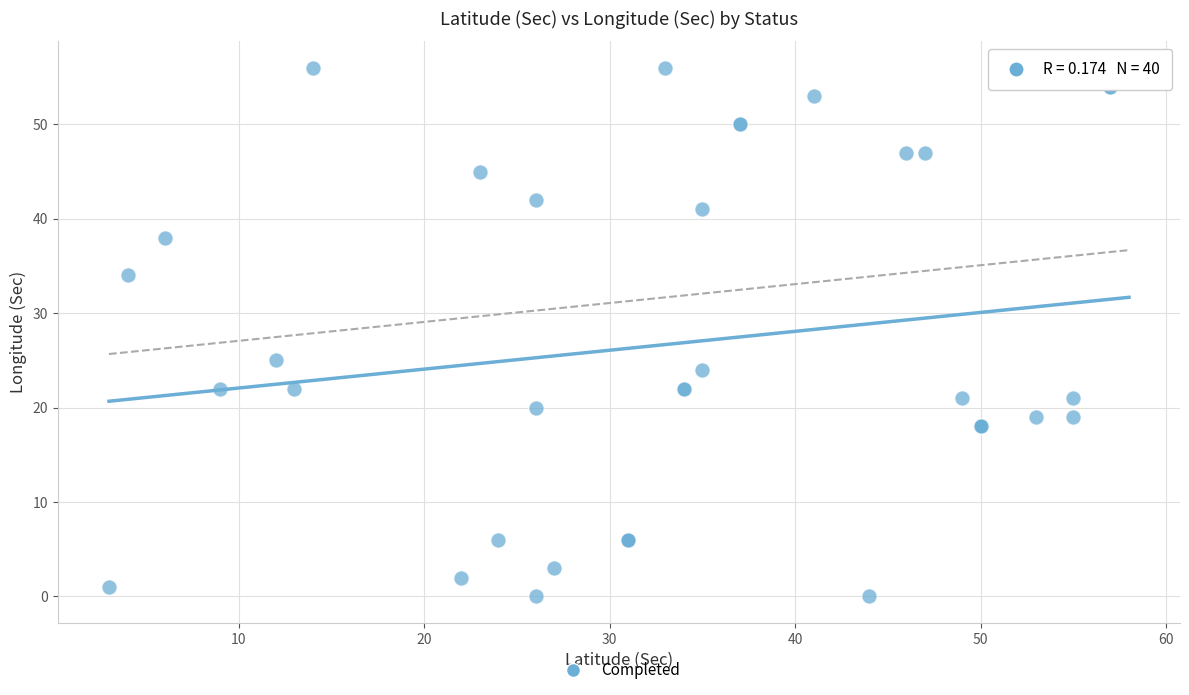

What Y value in the scatter plot is closest to 28?

25